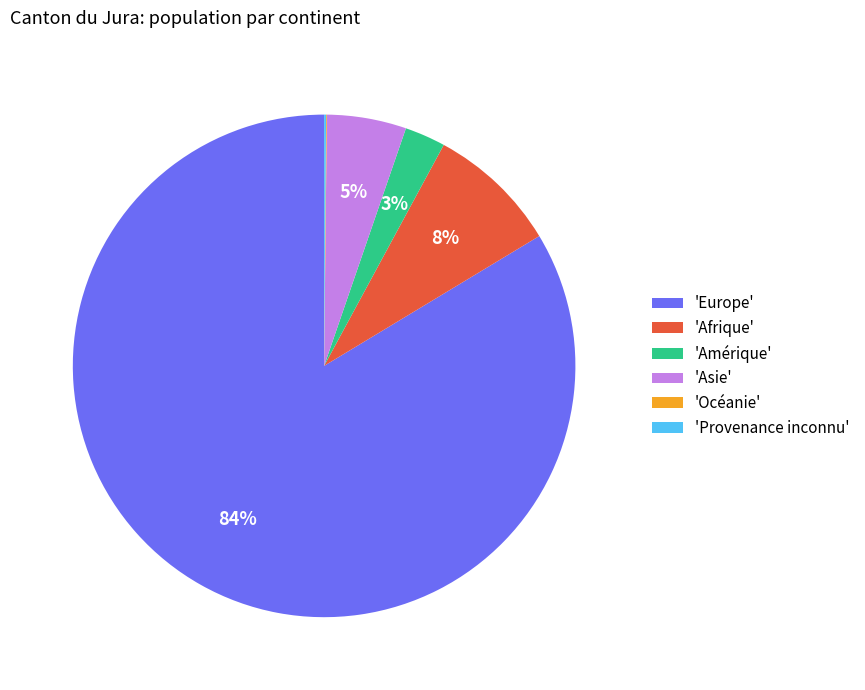

Combined, do 'Amérique' and 'Asie' account for over 50%?

No